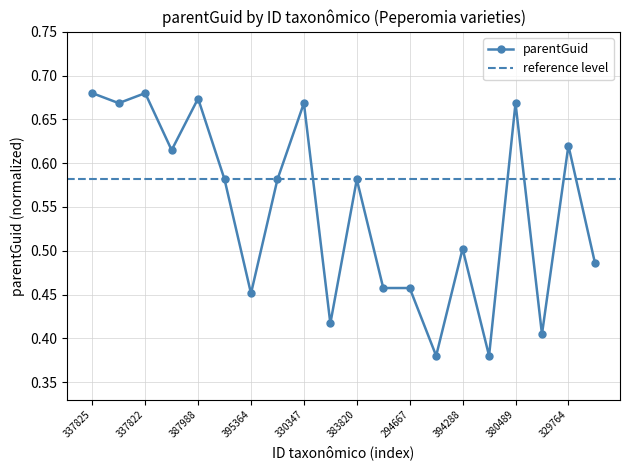

How many values are between 0 and 1?

20